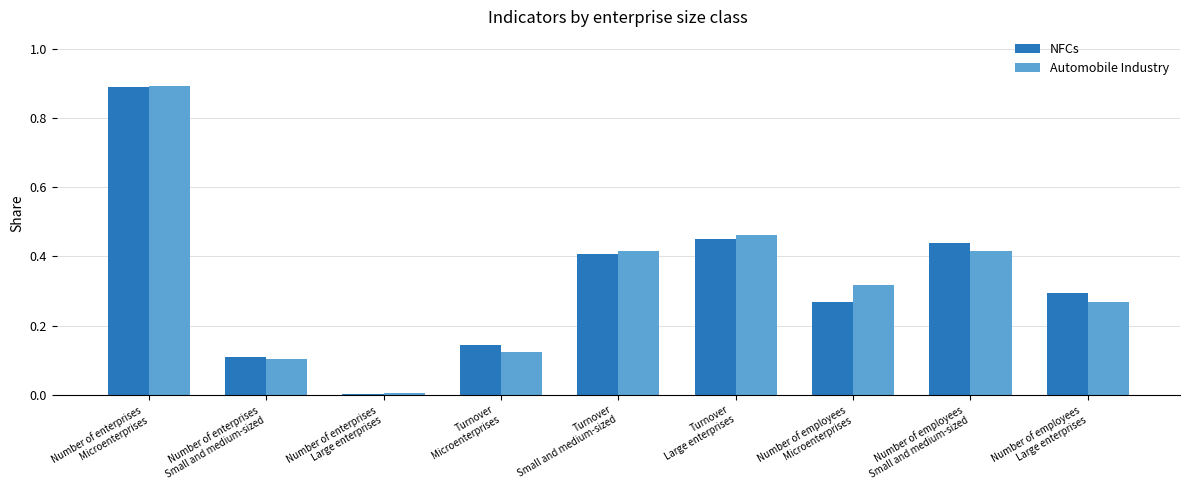

Does the chart contain stacked bars?

No